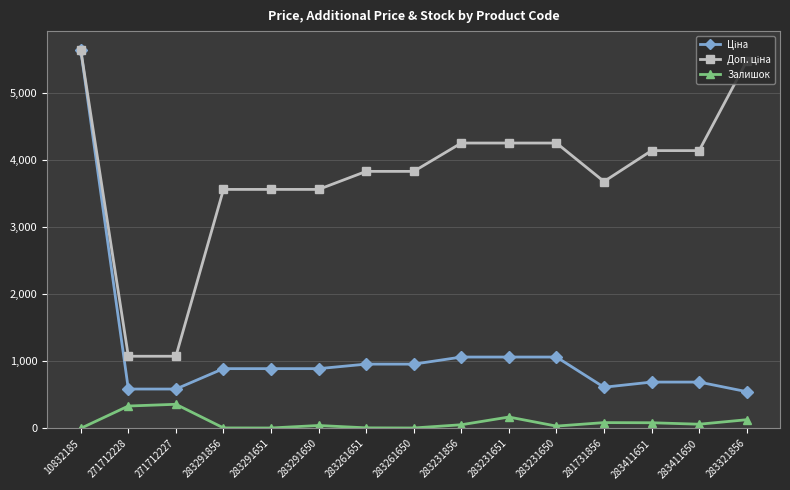

How many series are shown in this chart?

3